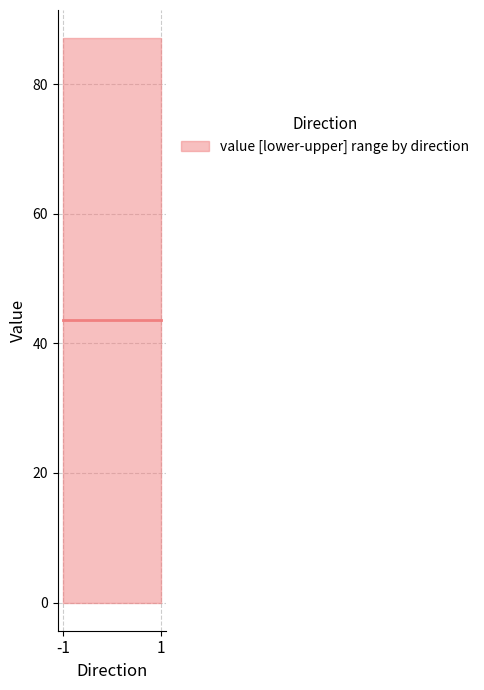

Reading left to right, extract all data points from this chart.

io_index: 0.0	1.0	0.0	1.0
value: 0.0	87.1	0.0	87.1